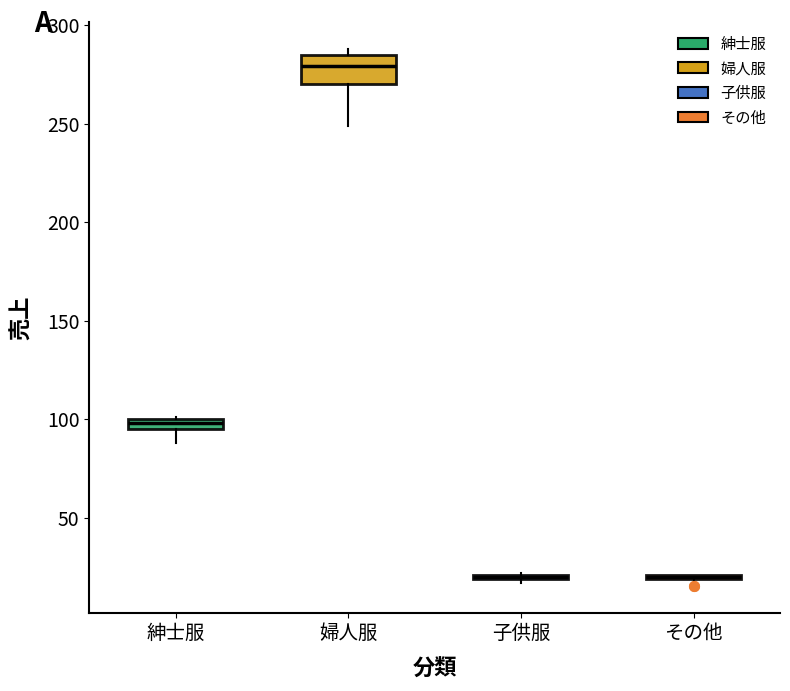

Where is the lower edge of the box for 婦人服 on the y-axis? The values are not printed on the chart, so give them approximately, as read against the axis.

270